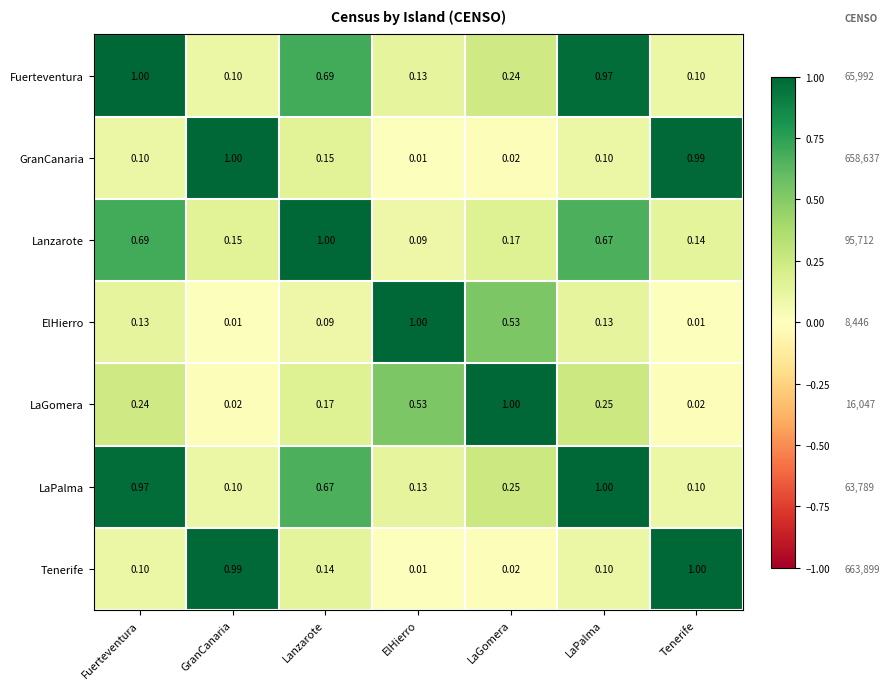

At which category is the sum across all series the highest?

Fuerteventura